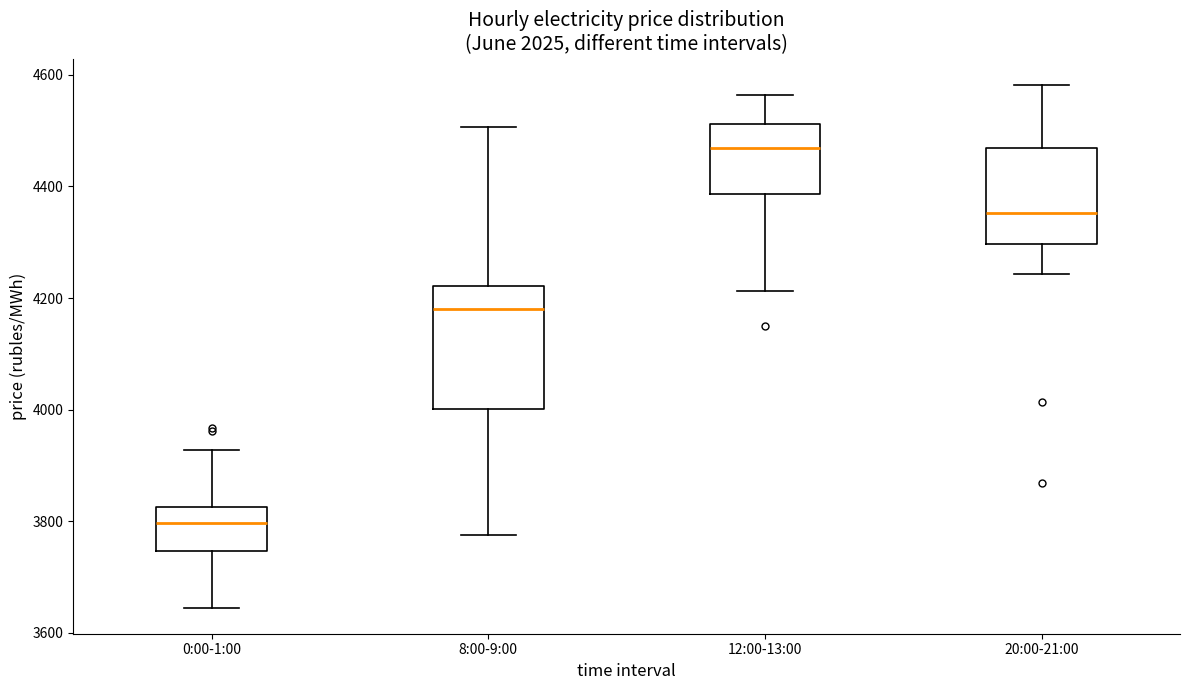

Reading left to right, transcribe this box plot: for each box, give where its median line is, the range the box spans, and where its two whiskers end, as read against the y-axis. The values are not printed on the chart, so give them approximately, as read against the axis.

0:00-1:00: median 3800, box 3740 to 3820, whiskers 3640 to 3920
8:00-9:00: median 4180, box 4000 to 4220, whiskers 3780 to 4500
12:00-13:00: median 4460, box 4380 to 4520, whiskers 4220 to 4560
20:00-21:00: median 4360, box 4300 to 4460, whiskers 4240 to 4580